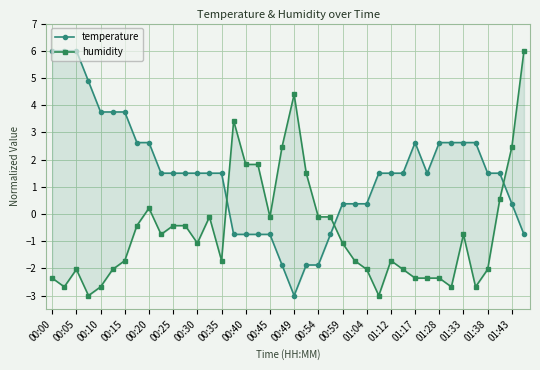

How many data points in humidity are above -1?

19